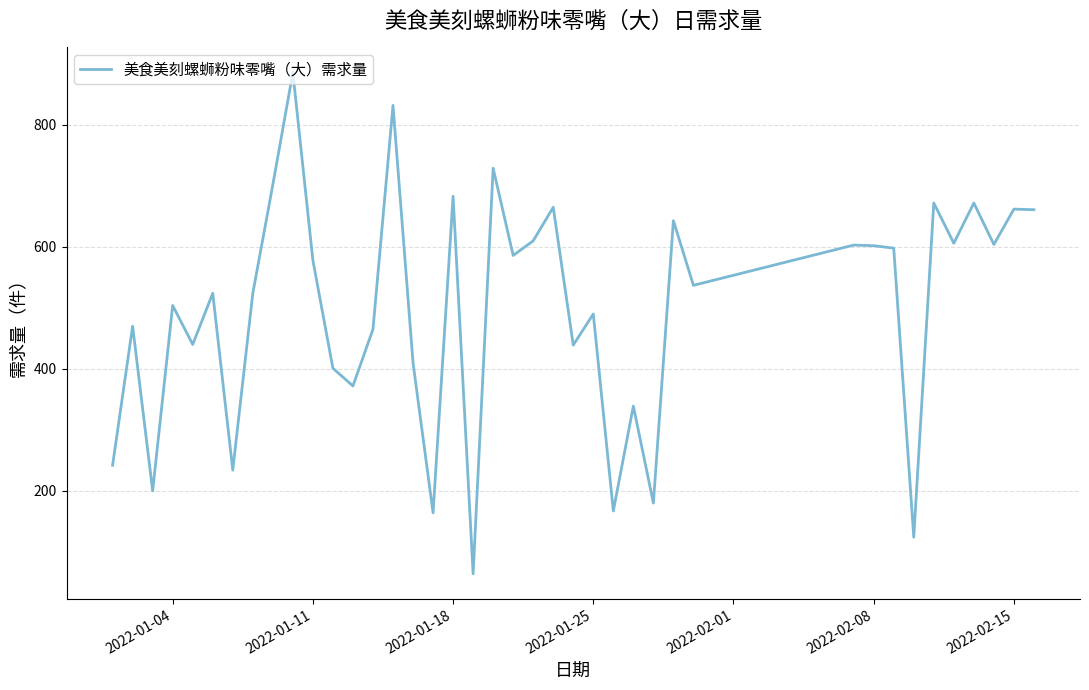

What is the difference between the maximum and minimum values?

822